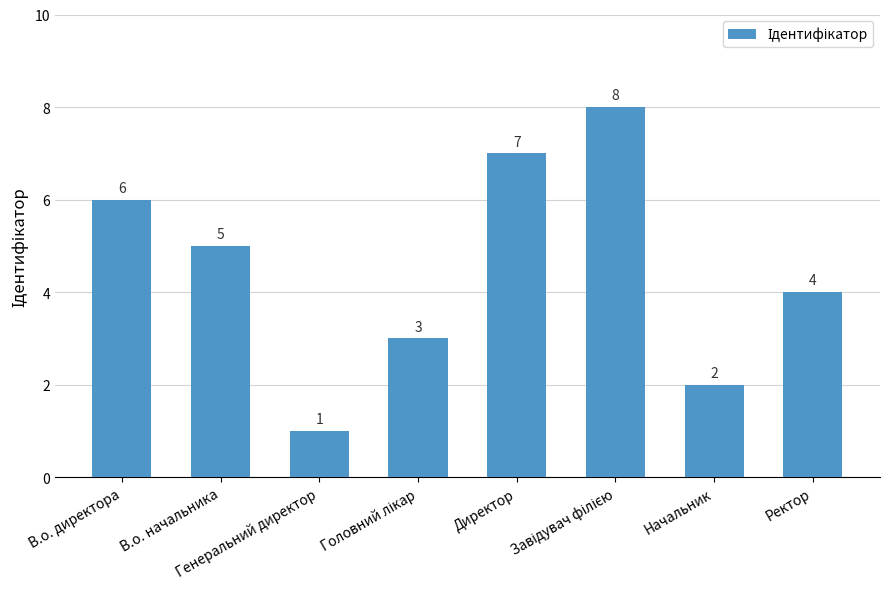

What is the difference between the second highest and second lowest values?

5